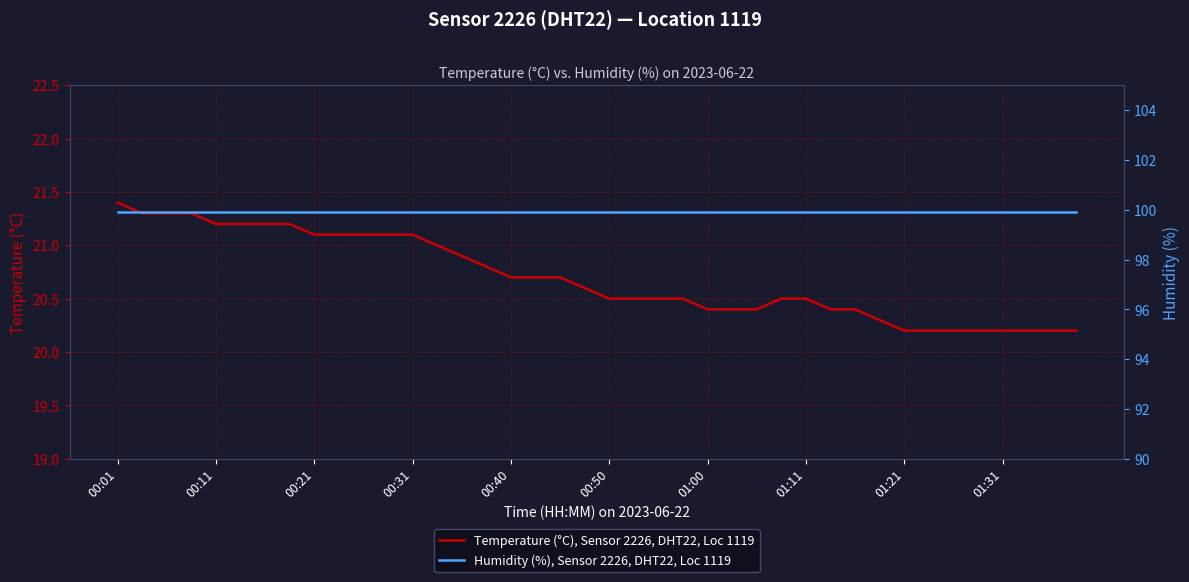

What is the lowest value of the Temperature (°C), Sensor 2226, DHT22, Loc 1119 series?

20.2